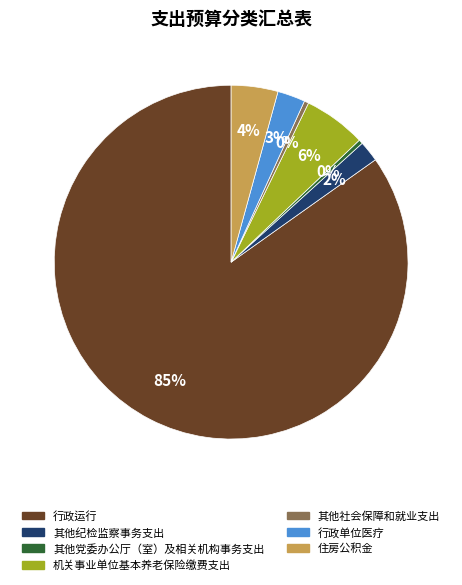

Which category accounts for the majority?

行政运行